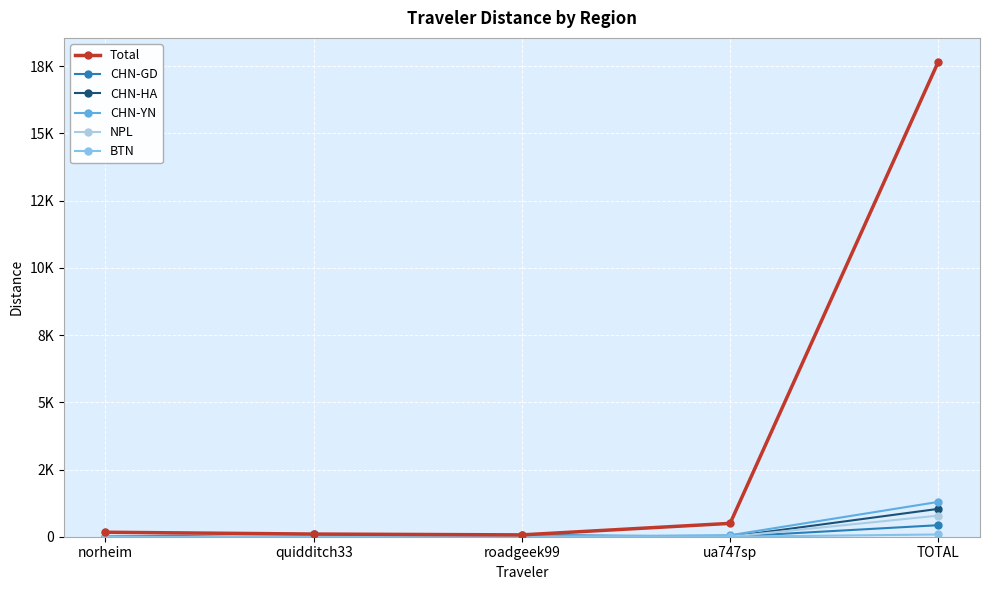

Is this an area chart (filled region under the line)?

No